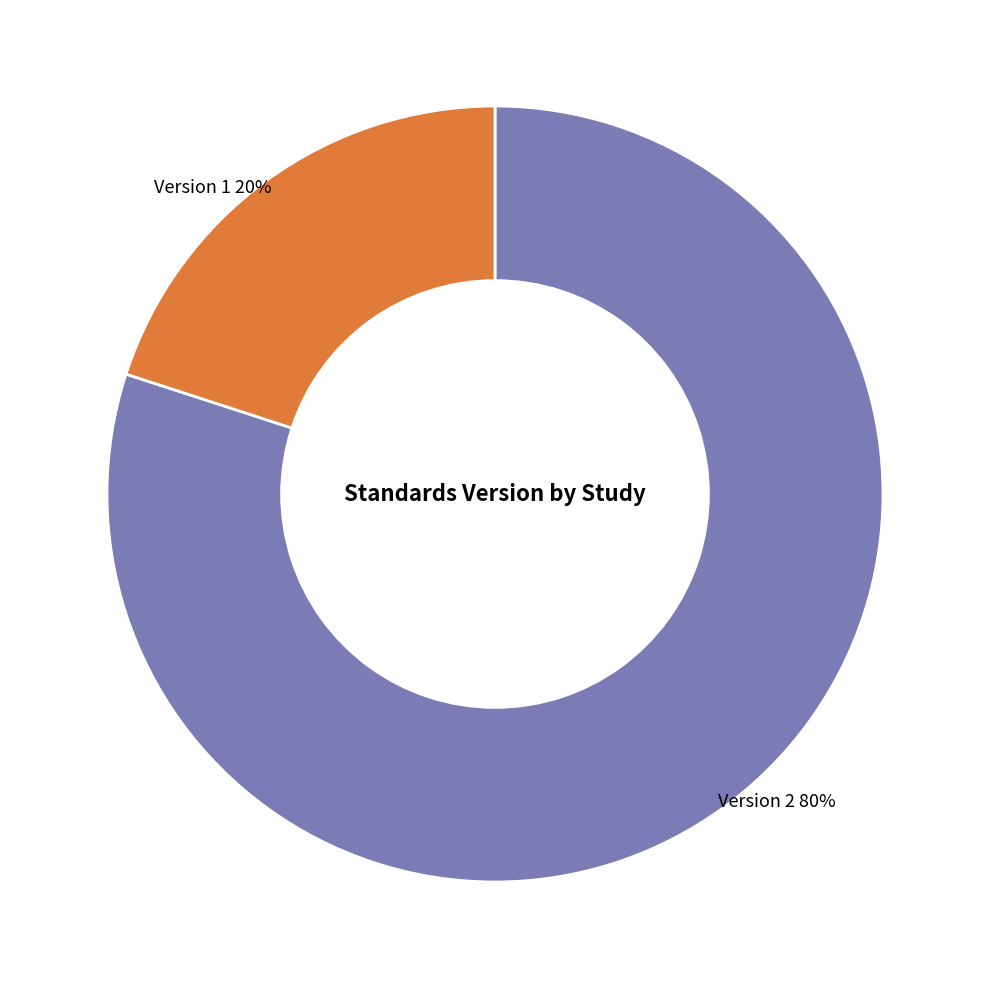

What is the largest slice in the pie chart?

Version 2 80%